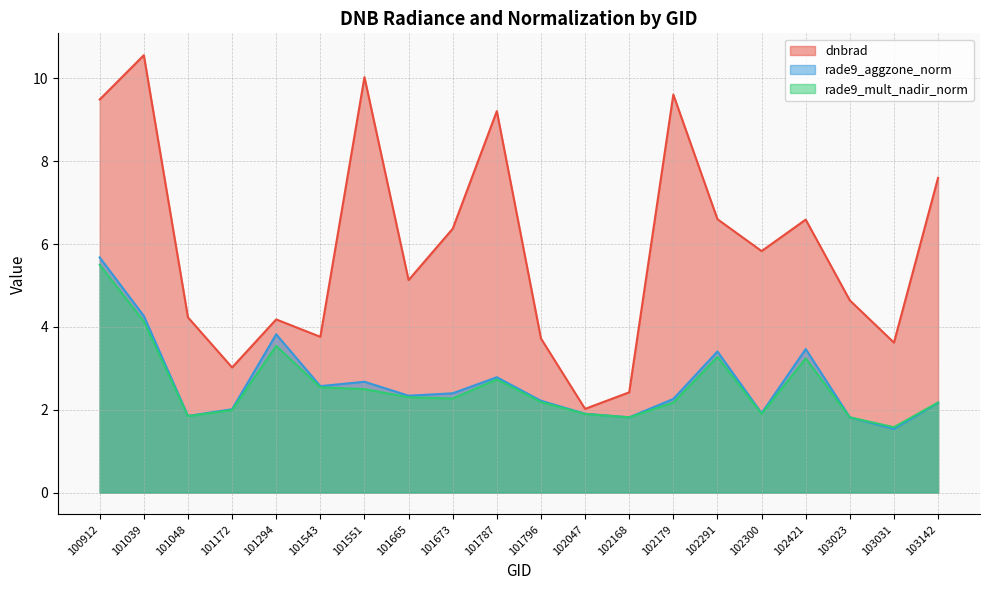

What is the difference between the highest and lowest values at 102179?

7.4